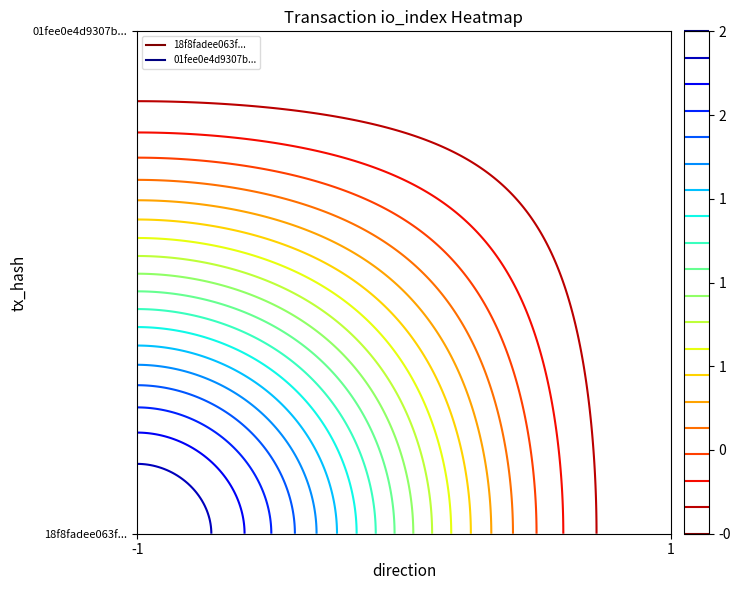

Is it true that 01fee0e4d9307b4f113e1c6ec331a000f0c0f22 equals 0 at 1?

True